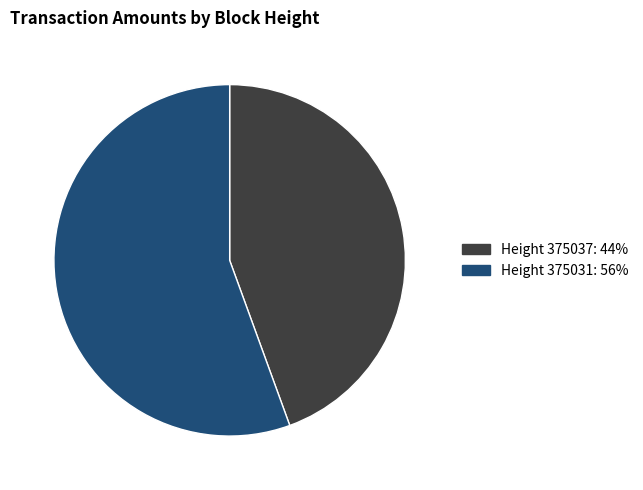

Does any single category account for the majority?

Yes